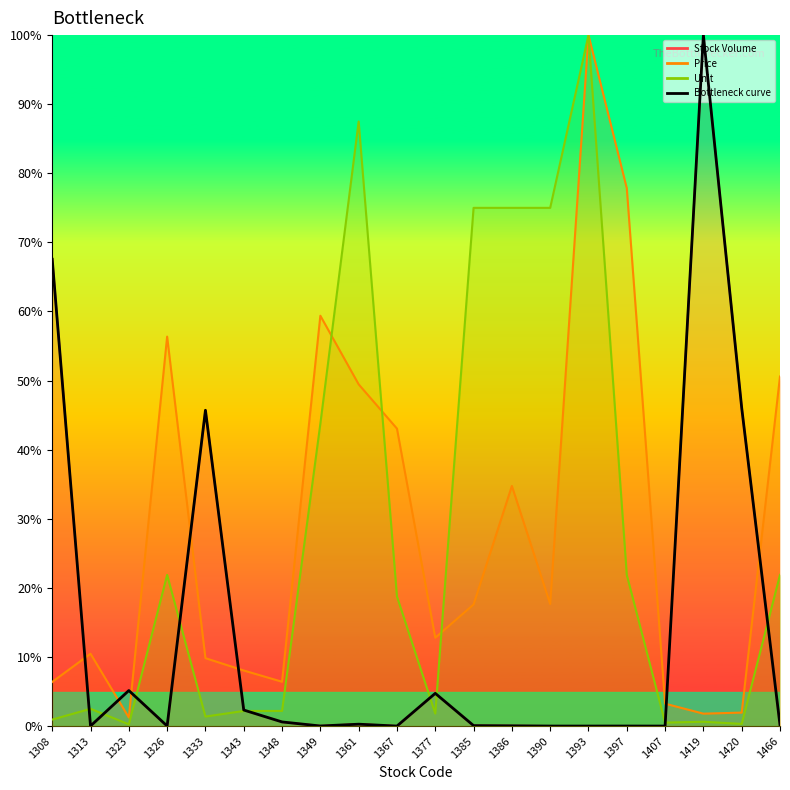

How many interior local valleys does the Unit line series have?

5